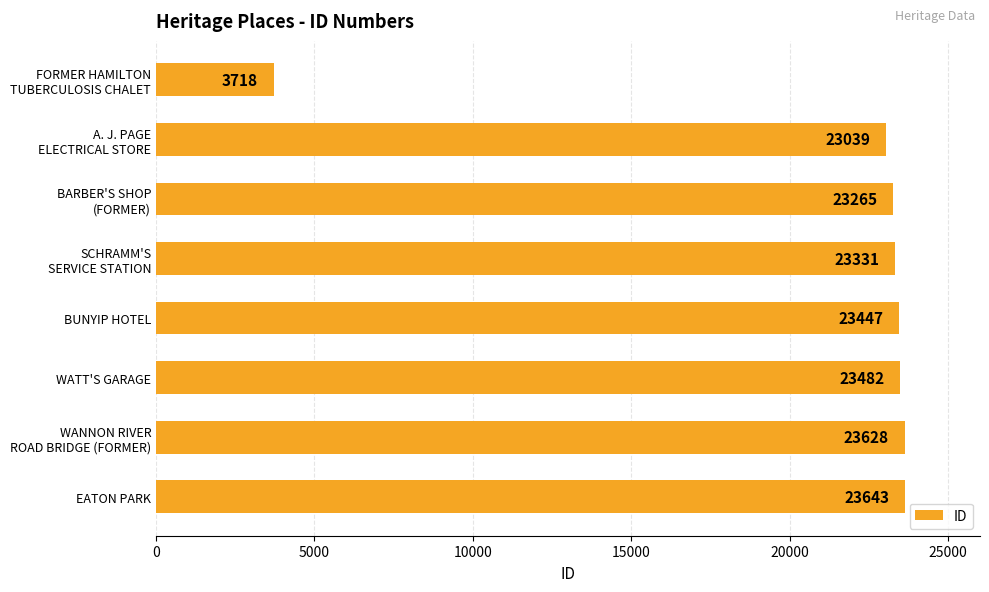

What is the average value?

20944